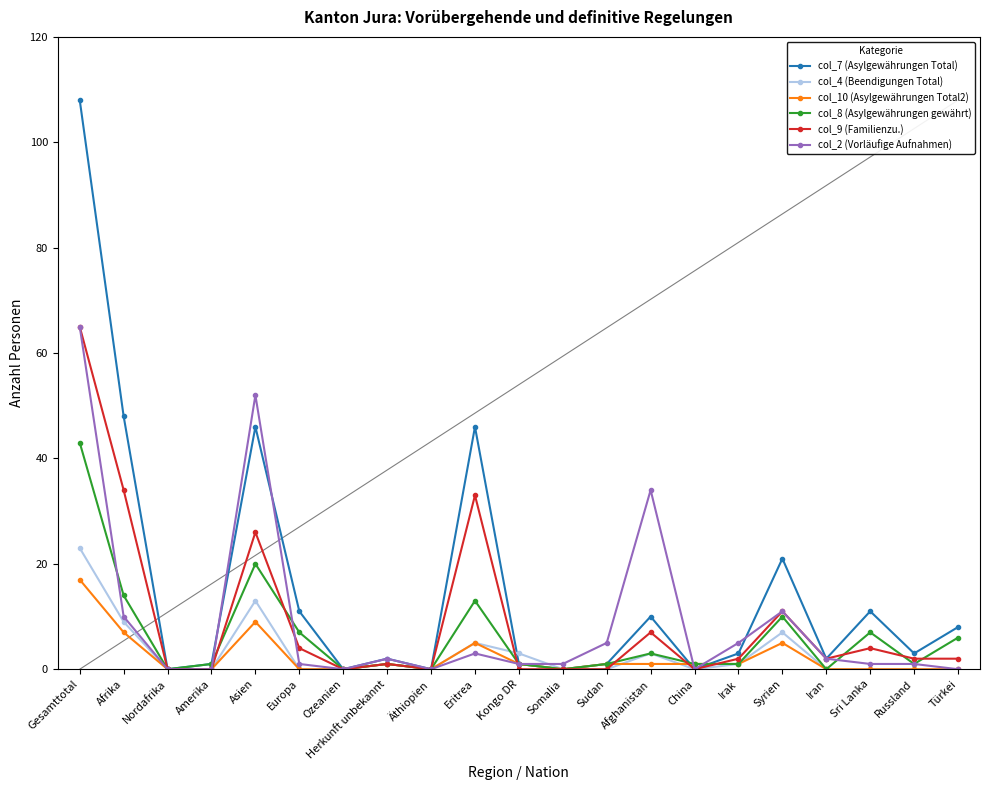

What is the label of the 11th point from the left?

Kongo DR